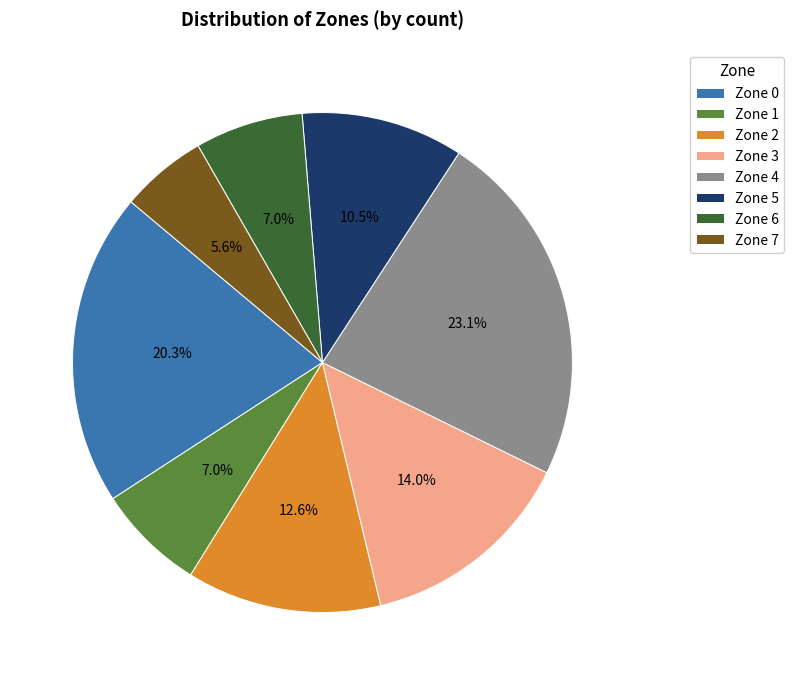

True or false: Zone 5 accounts for 1% of the total.

False